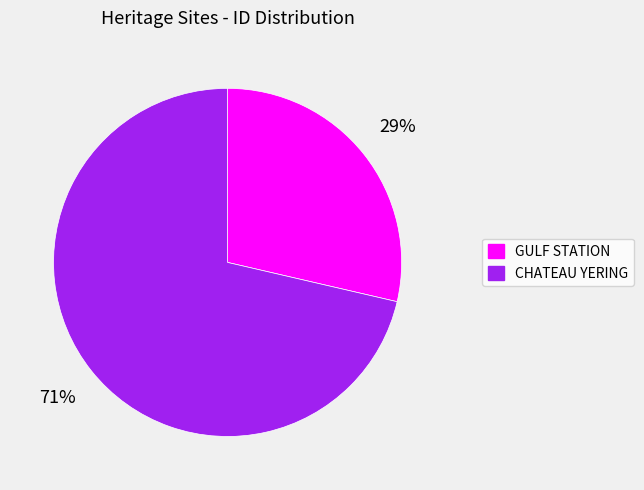

To the nearest percent, what portion does GULF STATION represent?

29%